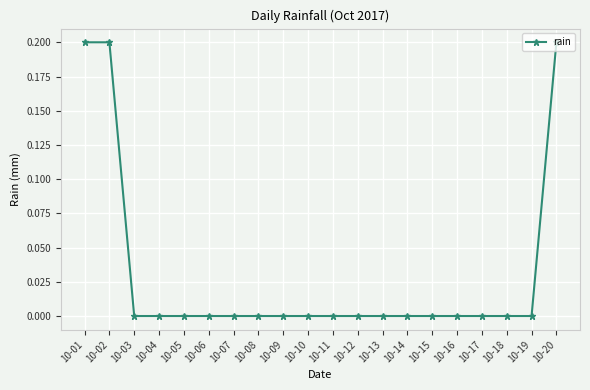

Reading left to right, transcribe all the data shown in this chart.

0.2	0.2	0.0	0.0	0.0	0.0	0.0	0.0	0.0	0.0	0.0	0.0	0.0	0.0	0.0	0.0	0.0	0.0	0.0	0.2